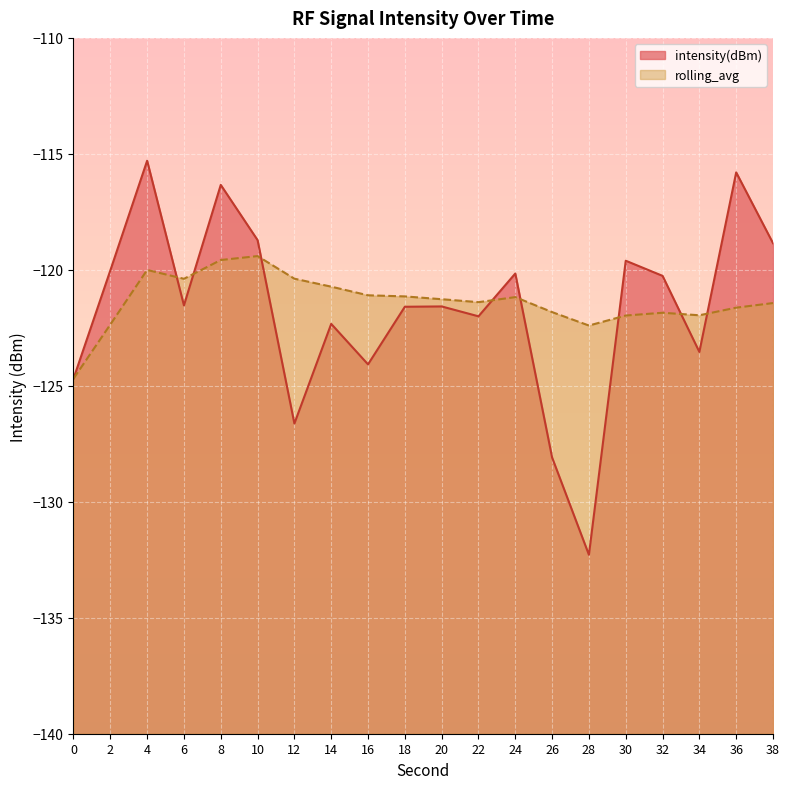

List the series in order of their overall mean, highest first.

rolling_avg, intensity(dBm)